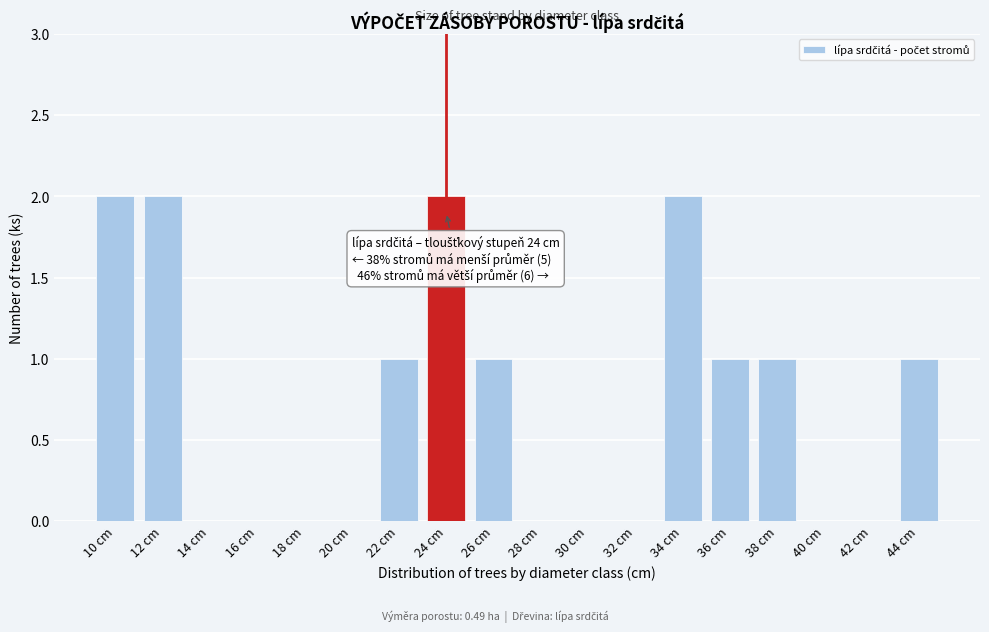

Reading left to right, what are all the values shown in this chart?

10 cm=2	12 cm=2	14 cm=0	16 cm=0	18 cm=0	20 cm=0	22 cm=1	24 cm=2	26 cm=1	28 cm=0	30 cm=0	32 cm=0	34 cm=2	36 cm=1	38 cm=1	40 cm=0	42 cm=0	44 cm=1